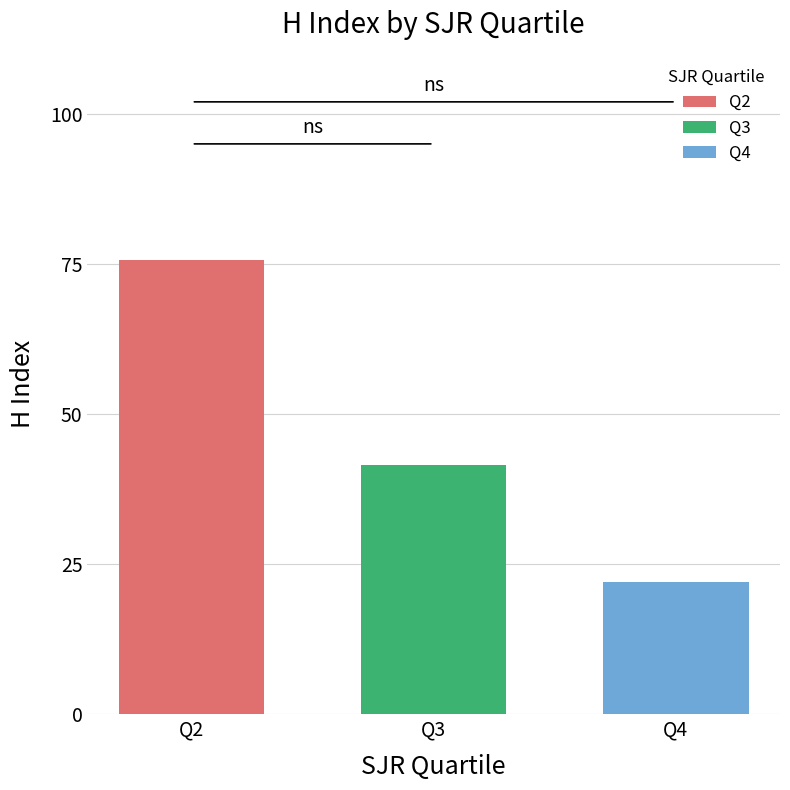

What is the smallest value displayed?

22.0